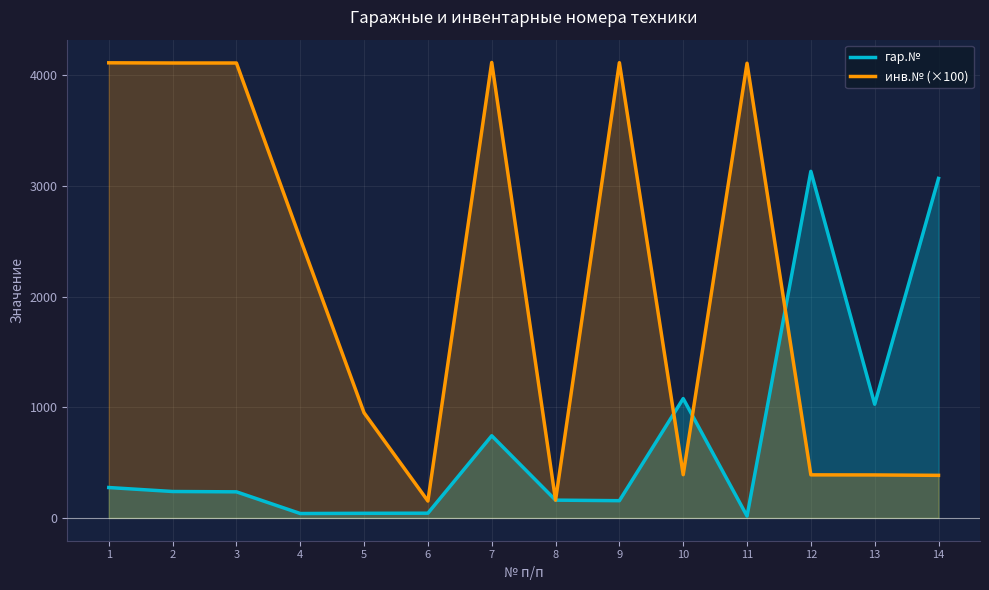

The value of гар.№ at 12 is 1929.8. True or false?

False